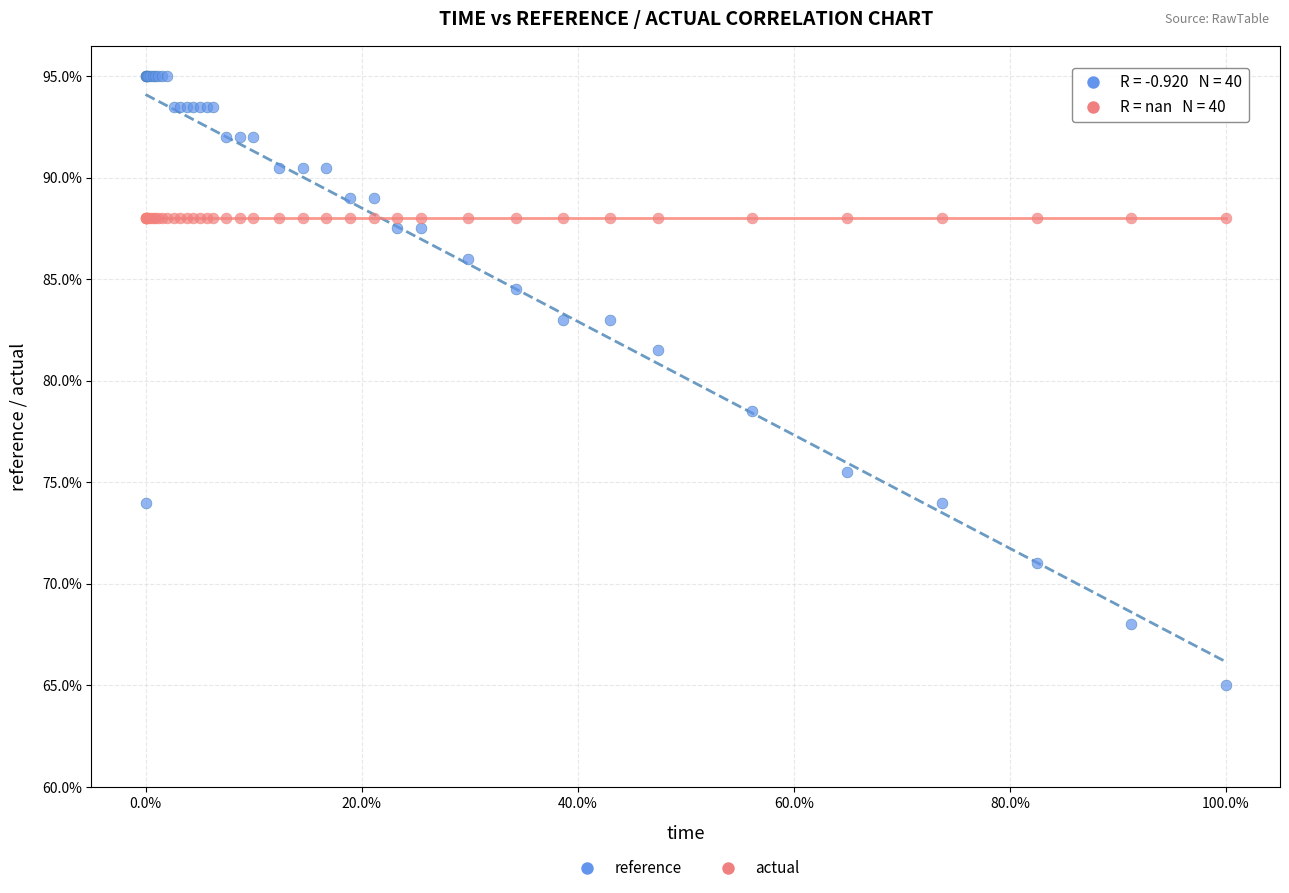

Across all series, what Y value is closest to 79?

78.5